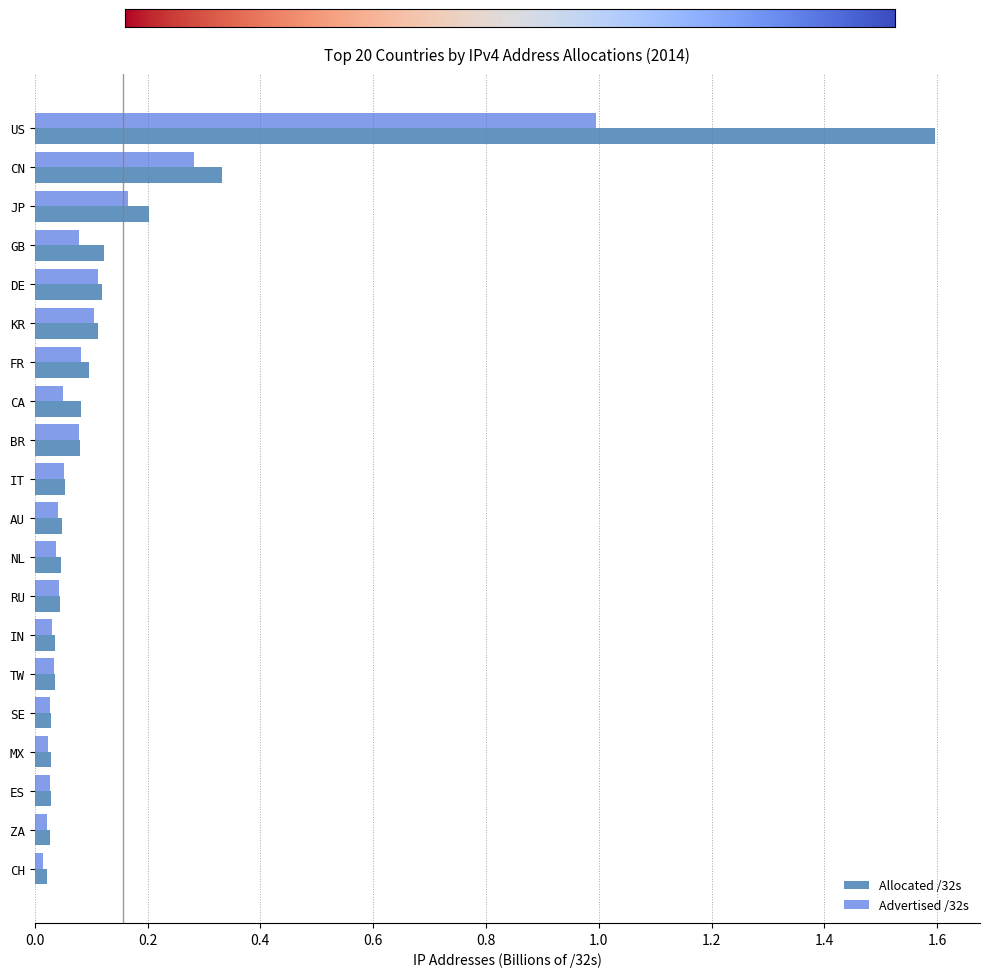

Which series has the largest range (max minus min)?

Allocated /32s